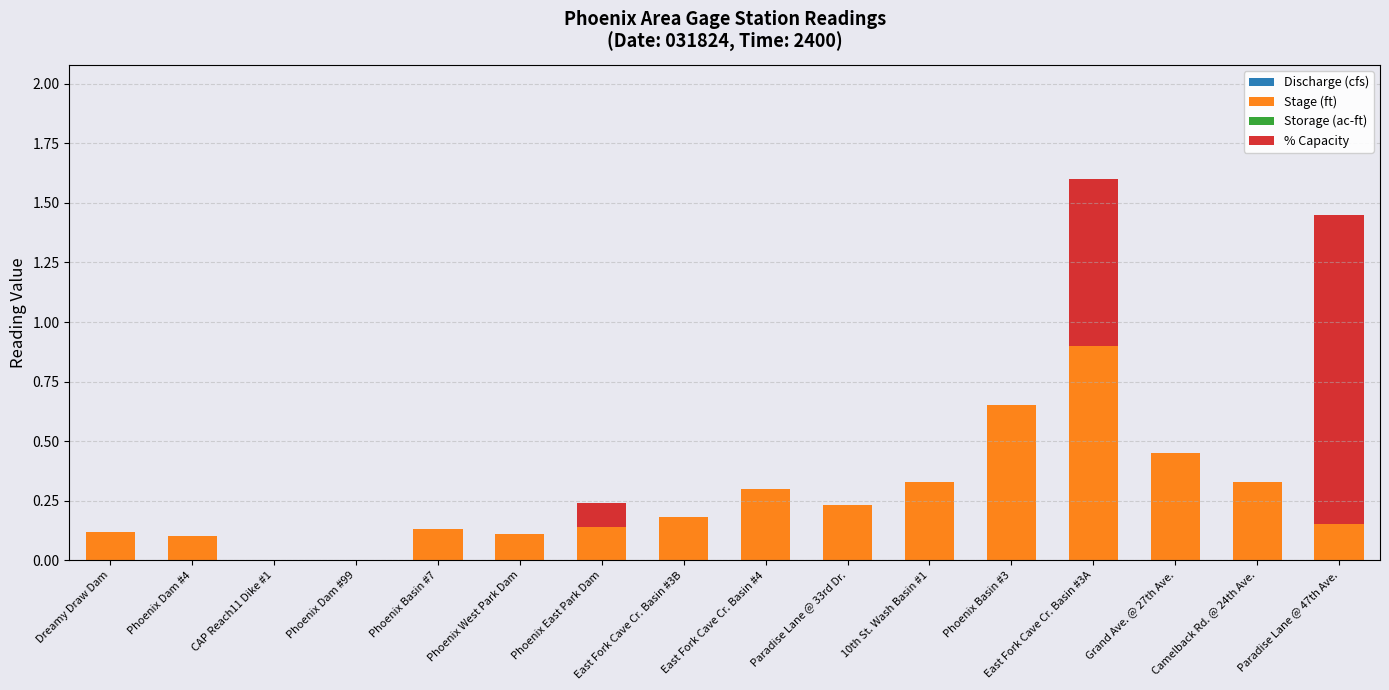

Does the chart contain stacked bars?

Yes